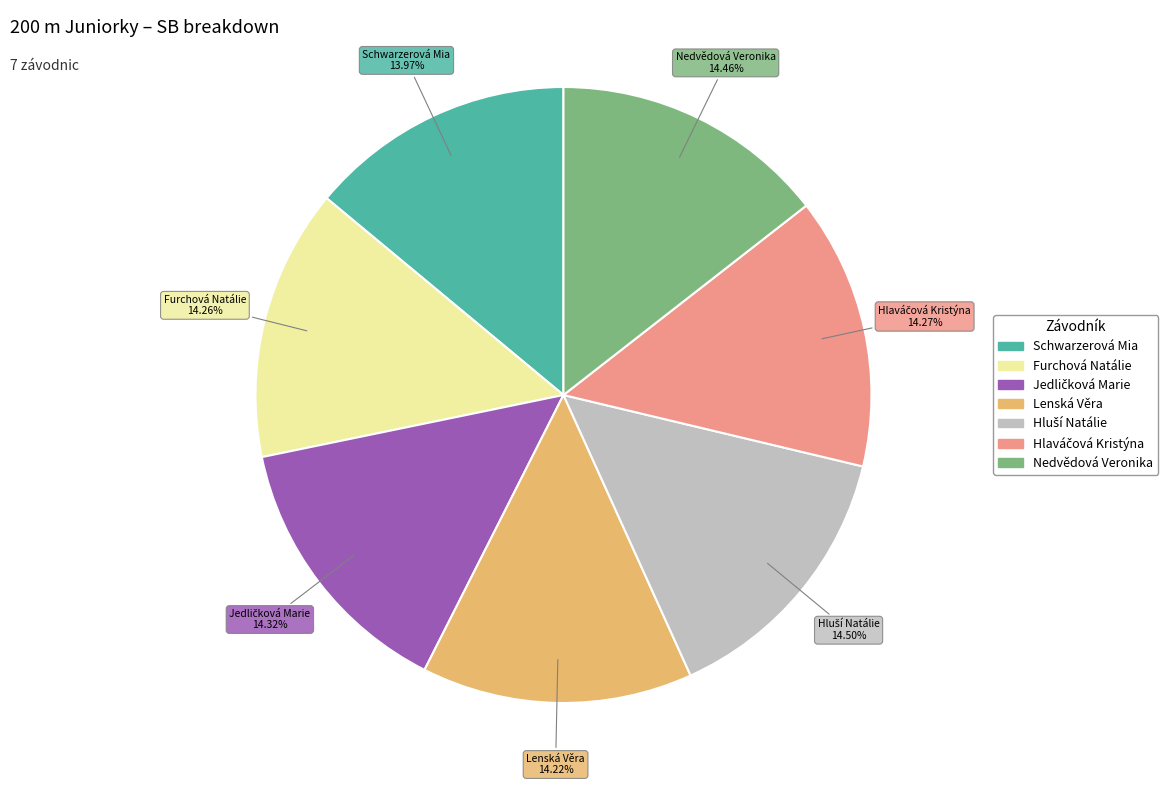

How many slices are in this pie chart?

7